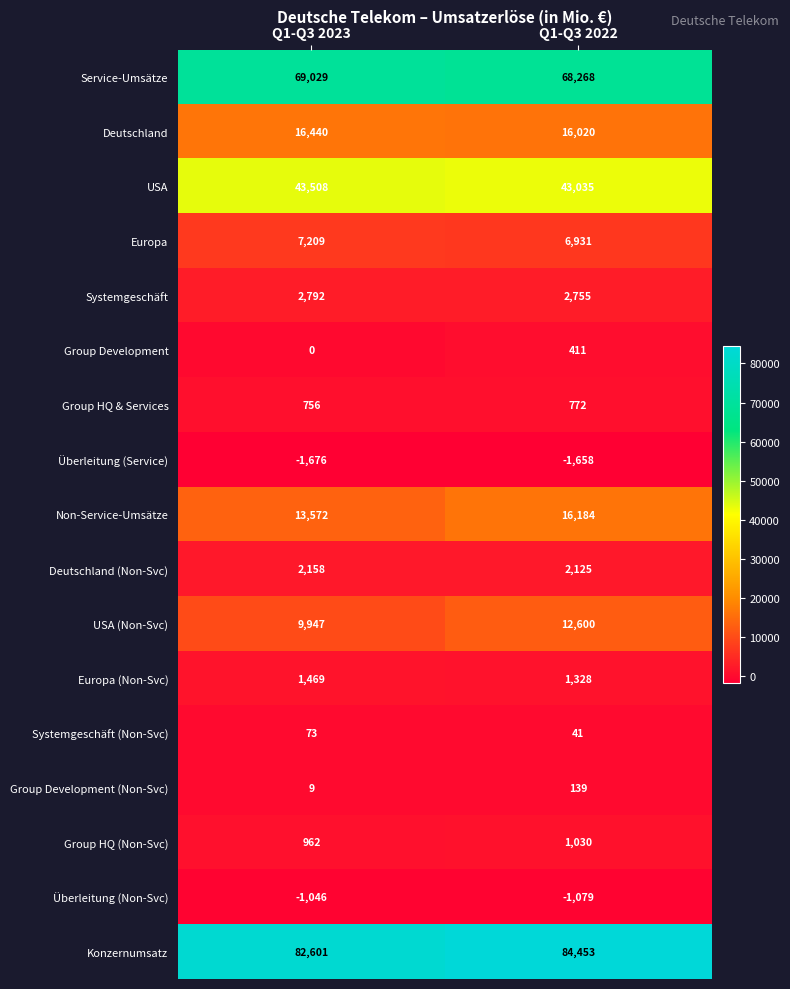

At Q1-Q3 2023, list the series in order from smallest to largest.

Überleitung (Service), Überleitung (Non-Svc), Group Development, Group Development (Non-Svc), Systemgeschäft (Non-Svc), Group HQ & Services, Group HQ (Non-Svc), Europa (Non-Svc), Deutschland (Non-Svc), Systemgeschäft, Europa, USA (Non-Svc), Non-Service-Umsätze, Deutschland, USA, Service-Umsätze, Konzernumsatz